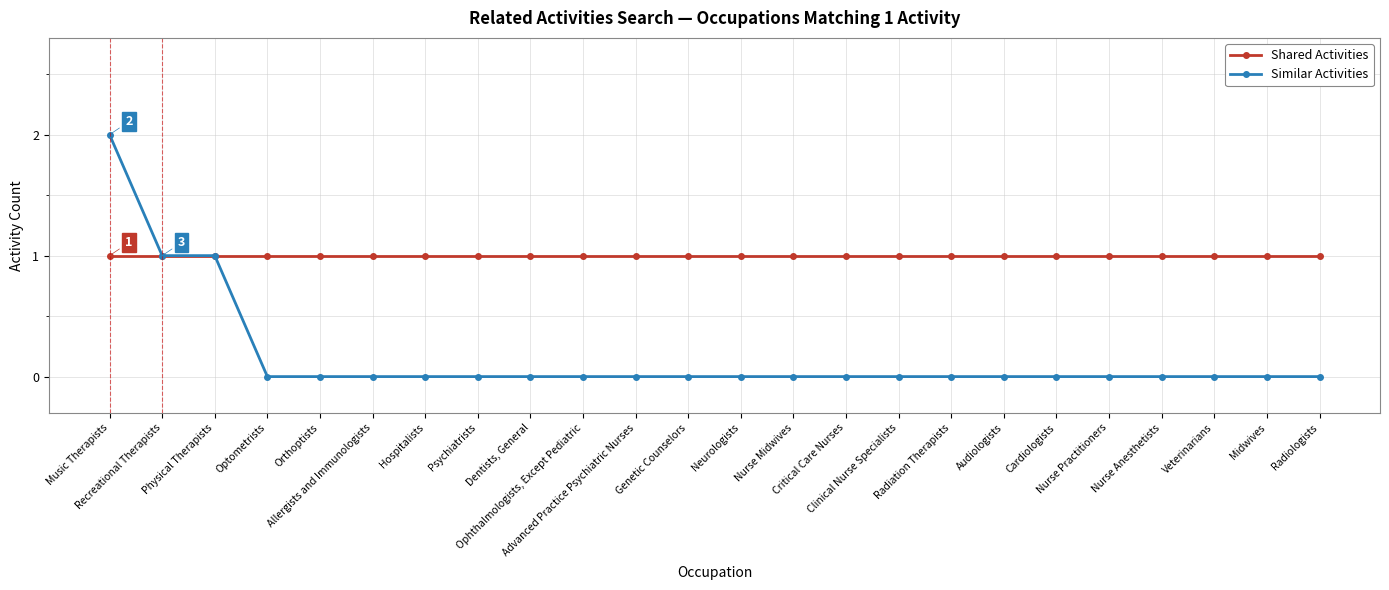

What is the label of the 5th point from the left?

Orthoptists